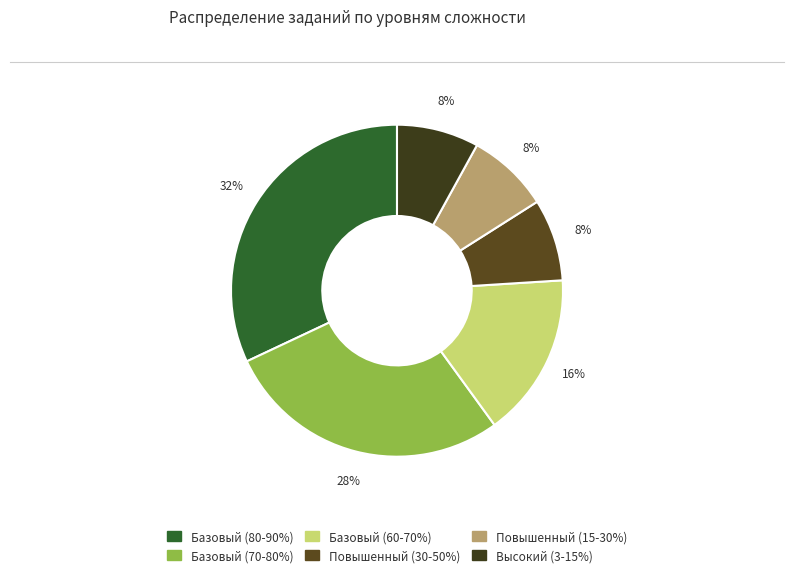

The Базовый (60-70%) slice represents 4% of the pie. True or false?

False